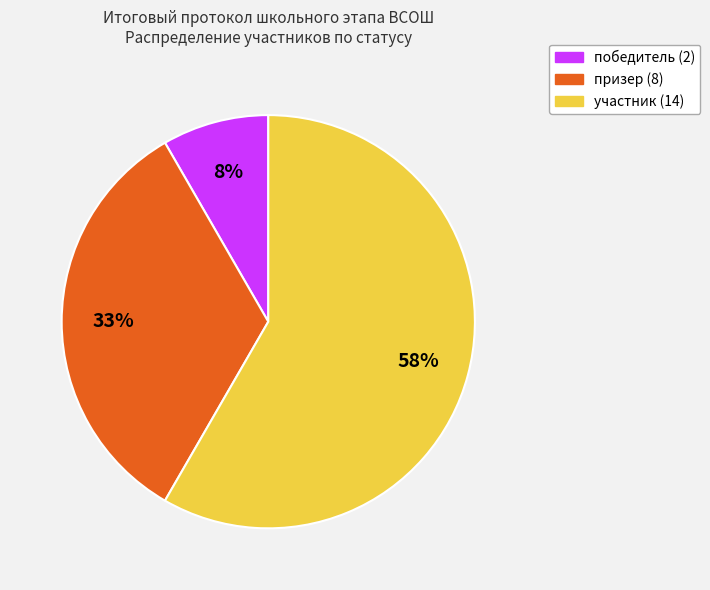

Is it true that участник is 64% of the pie?

False